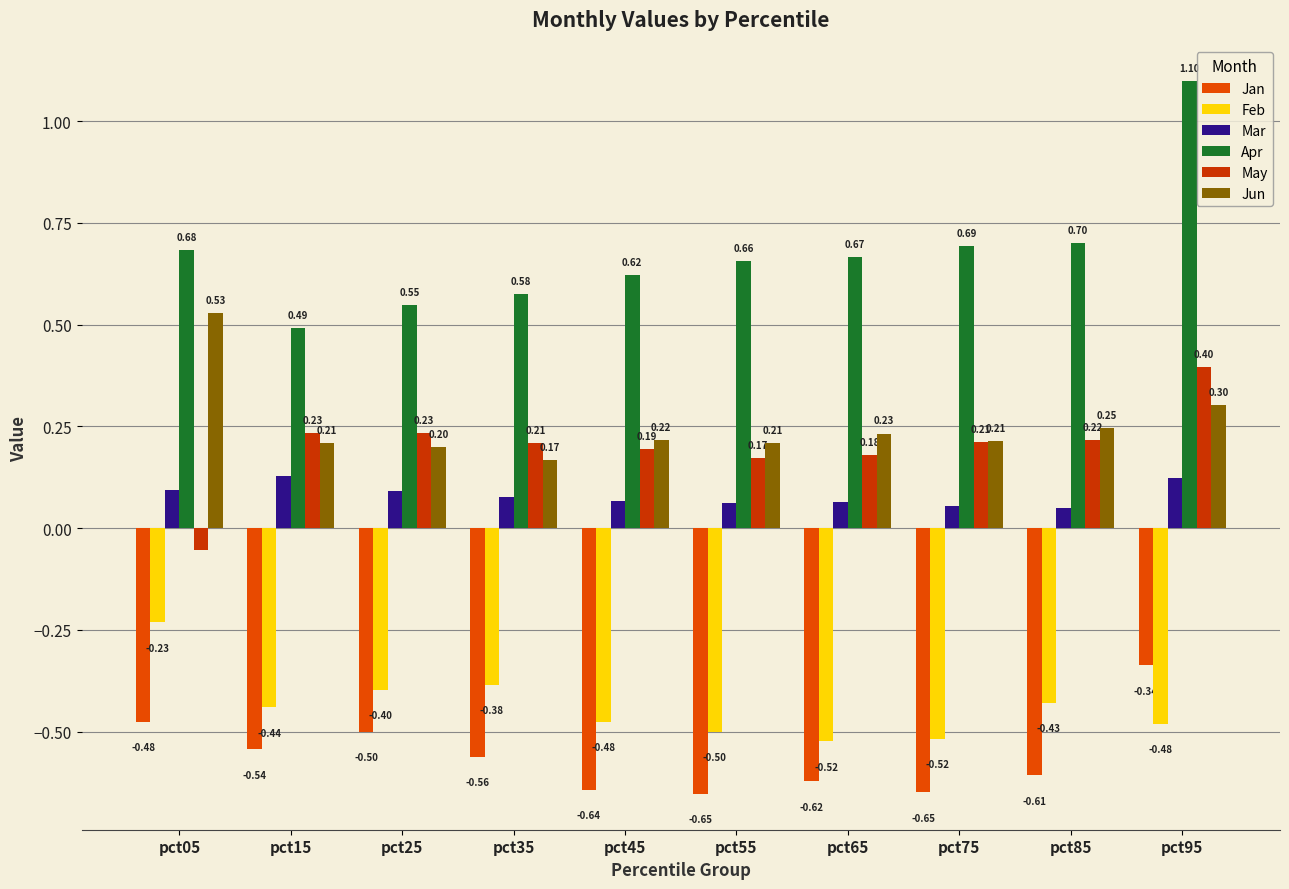

What is the spread (max minus min) of values at pct25?

1.0